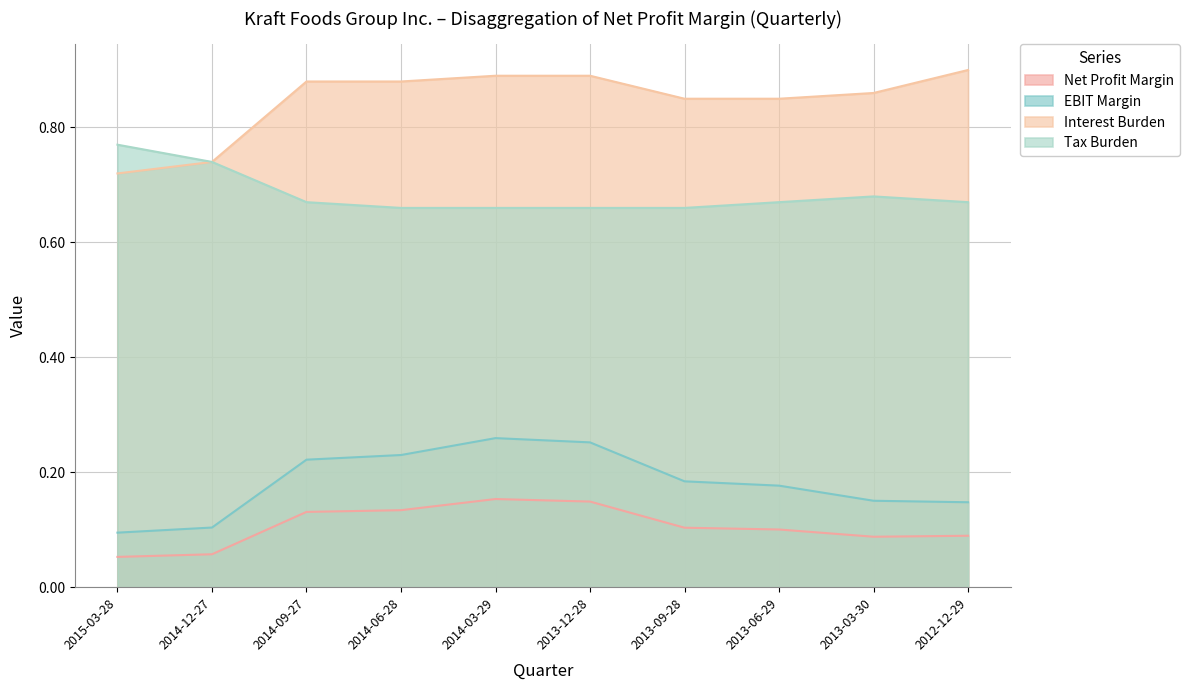

The value of Tax Burden at 2014-06-28 is 0.7. True or false?

True